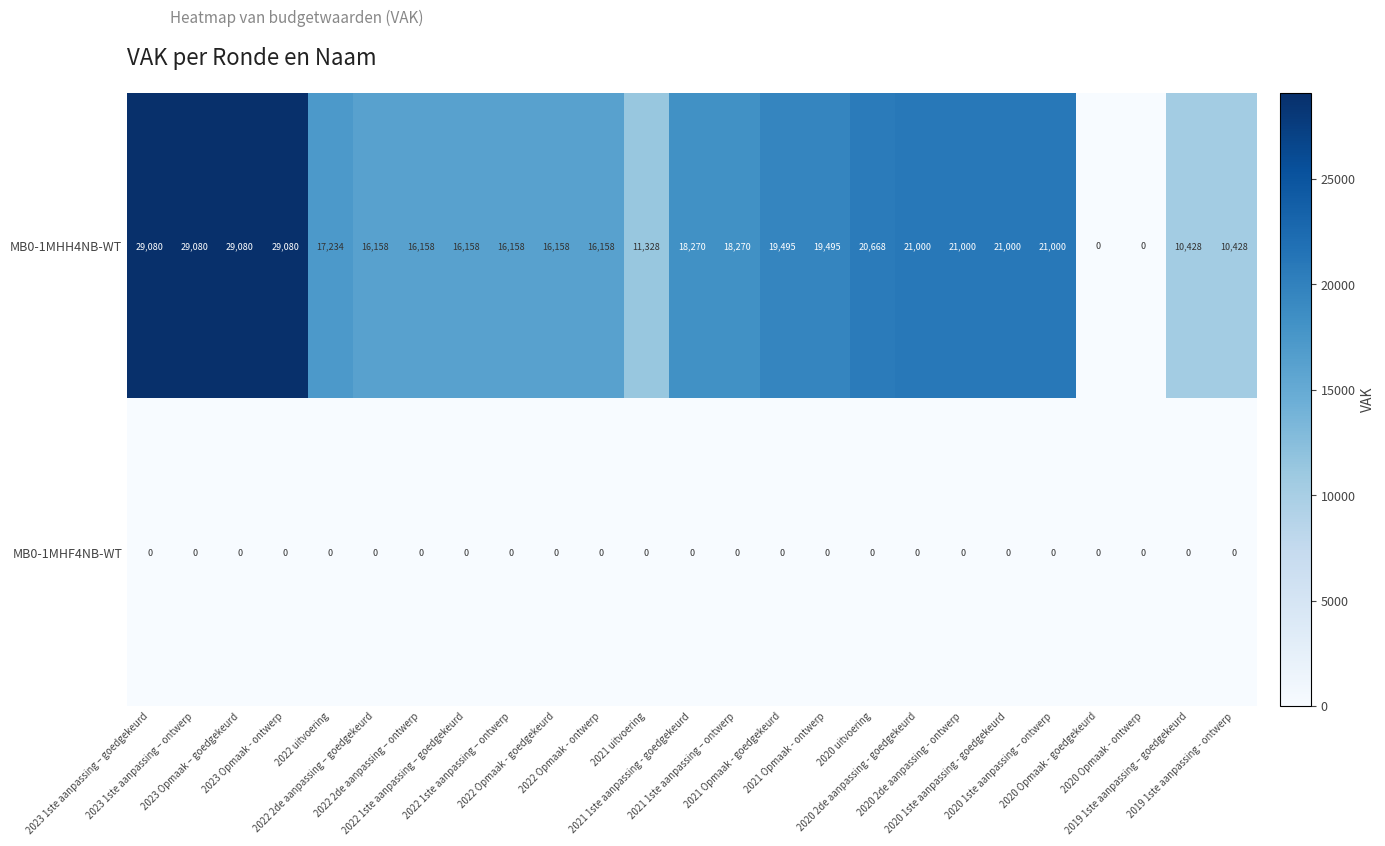

Which series has the largest total across all categories?

MB0-1MHH4NB-WT